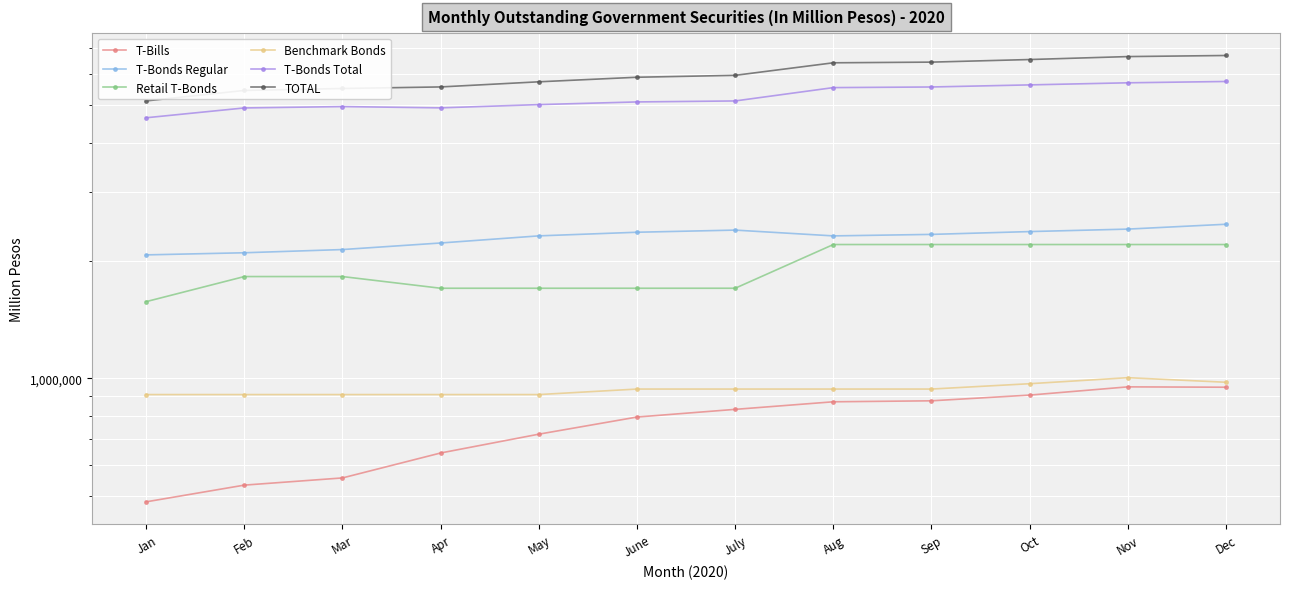

Read the T-Bonds Regular value at May.

2314525.0